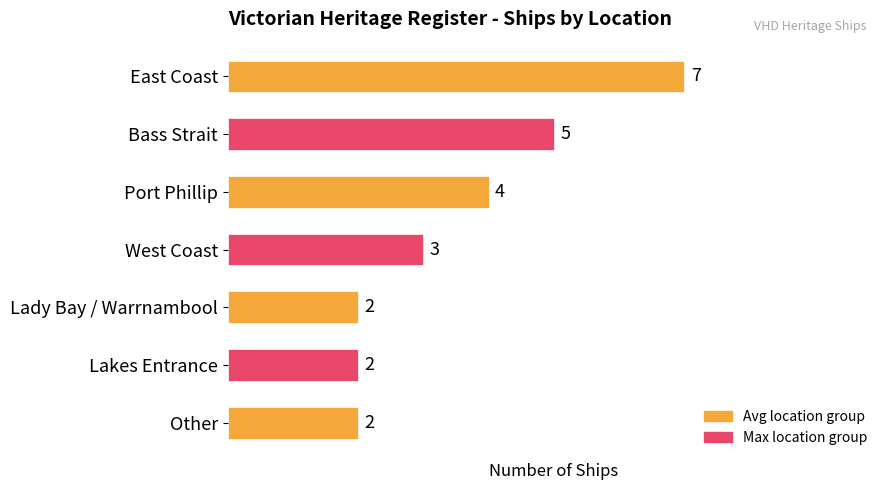

What is the average value?

4